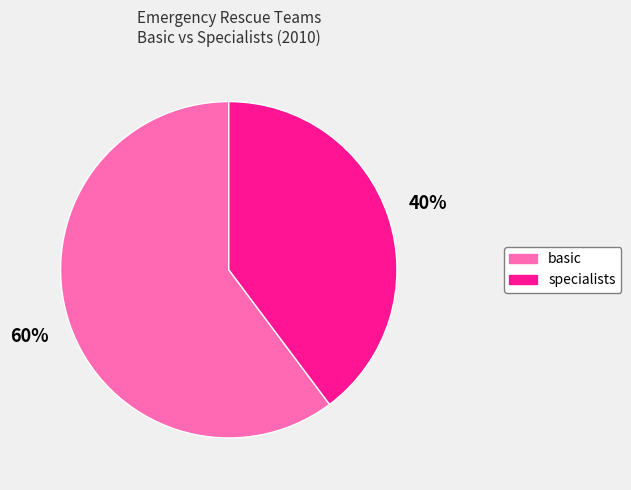

To the nearest percent, what is the average slice percentage?

50%